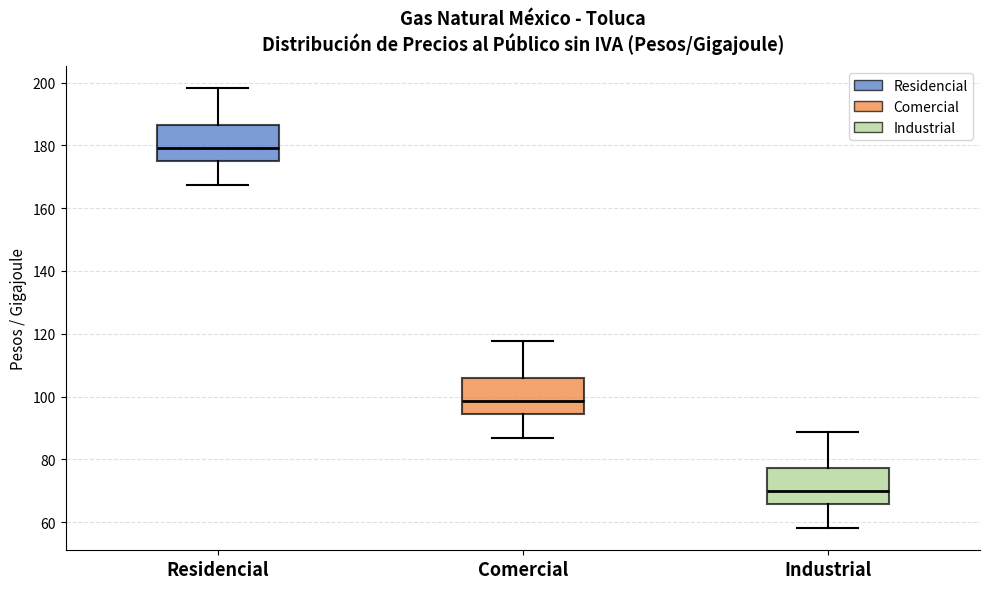

Reading left to right, transcribe this box plot: for each box, give where its median line is, the range the box spans, and where its two whiskers end, as read against the y-axis. The values are not printed on the chart, so give them approximately, as read against the axis.

Residencial: median 180, box 176 to 186, whiskers 168 to 198
Comercial: median 98, box 94 to 106, whiskers 86 to 118
Industrial: median 70, box 66 to 78, whiskers 58 to 88